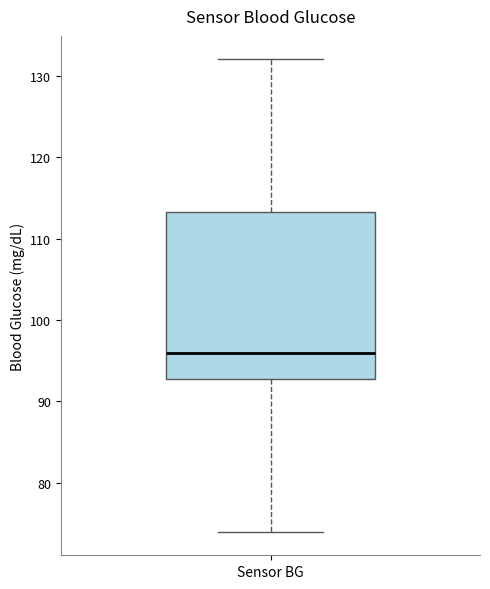

Where is the lower edge of the box for Sensor BG on the y-axis? The values are not printed on the chart, so give them approximately, as read against the axis.

93